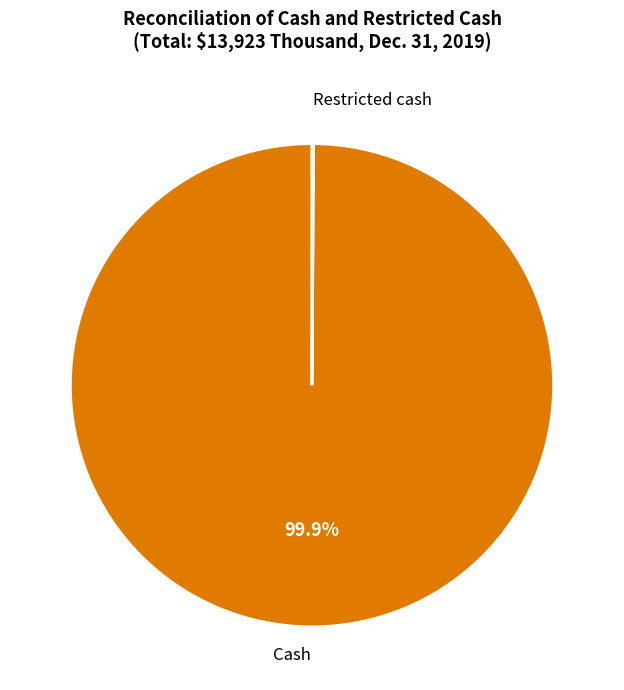

What is the largest slice in the pie chart?

Cash